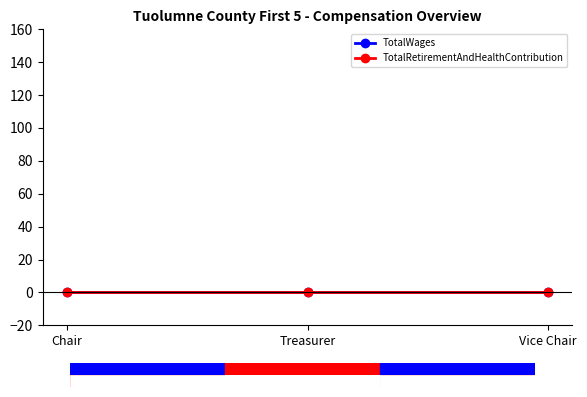

List the labels in order of TotalWages value, smallest first.

Chair, Treasurer, Vice Chair